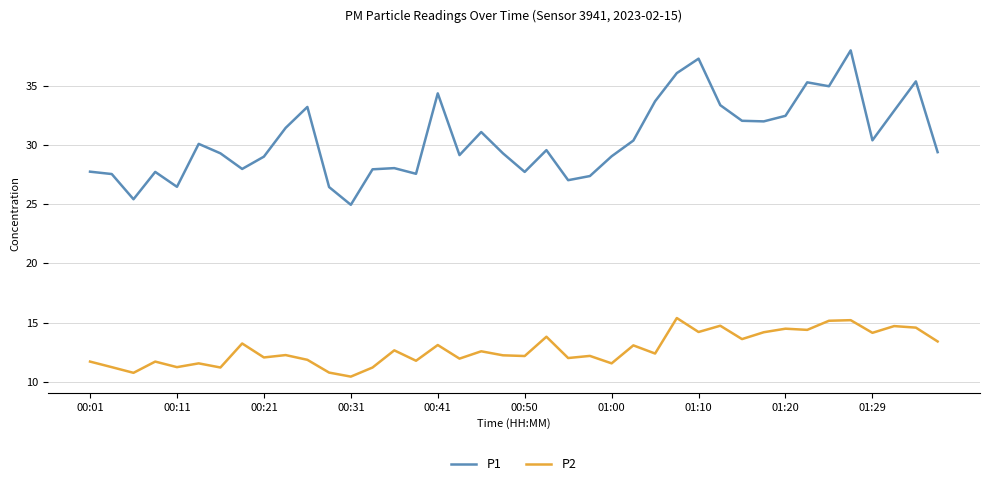

Which series has the largest total across all categories?

P1